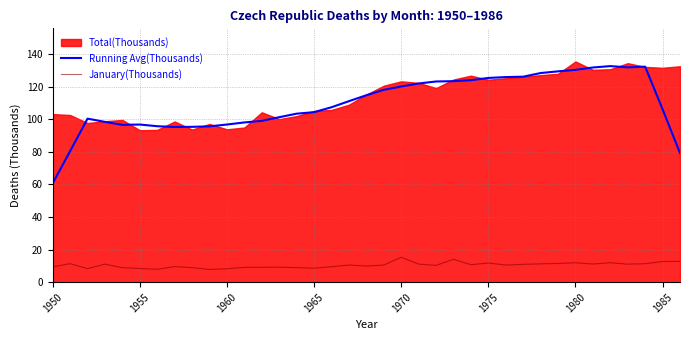

What is the difference between the second highest and minimum values in the January(Thousands) series?

6.2